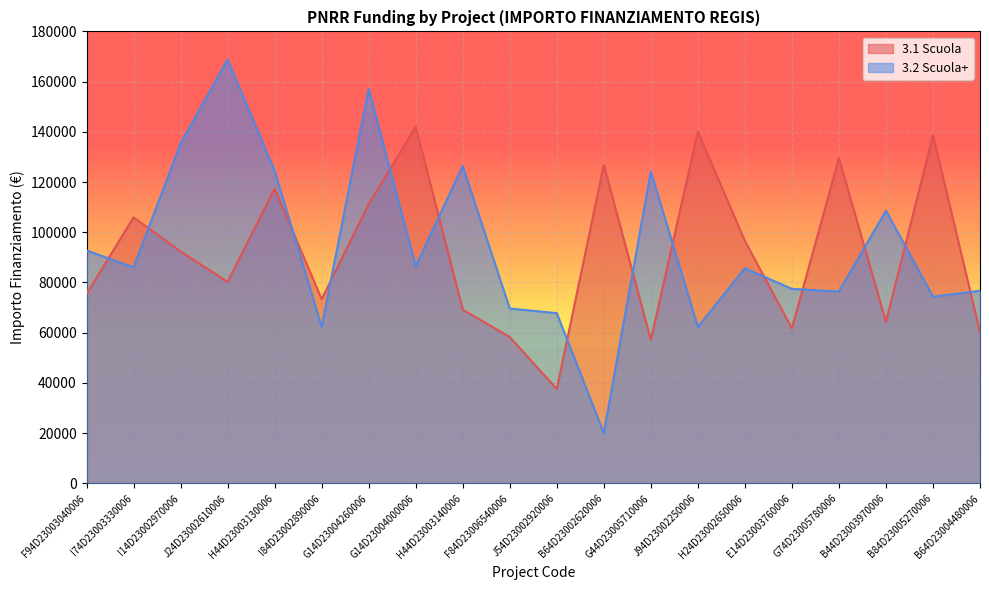

What is the spread (max minus min) of values at H24D23002650006?

10887.8